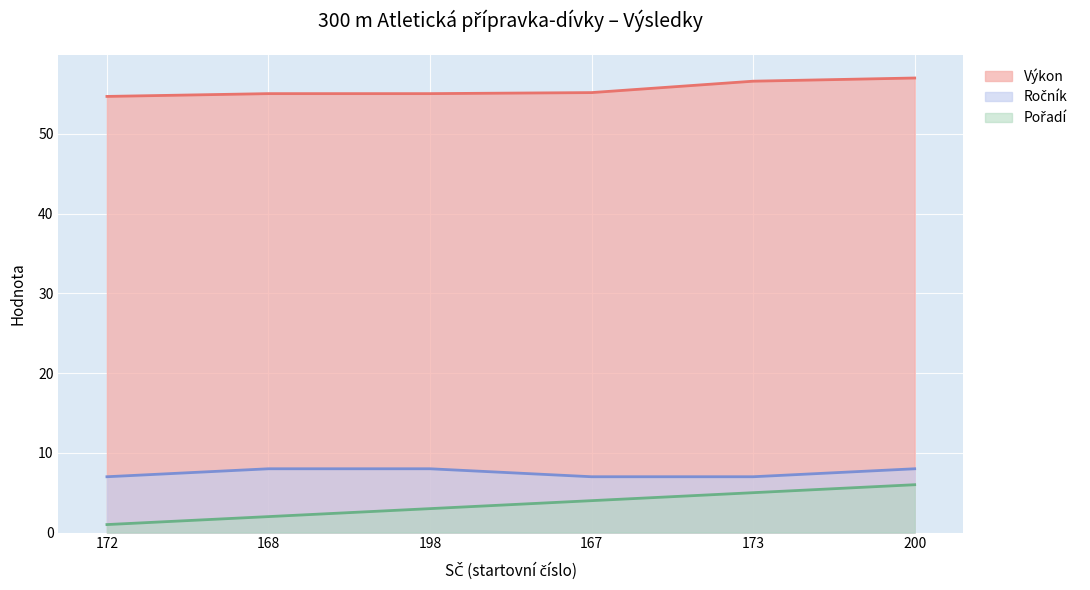

True or false: Výkon has more than 0 points higher than both neighbors.

False